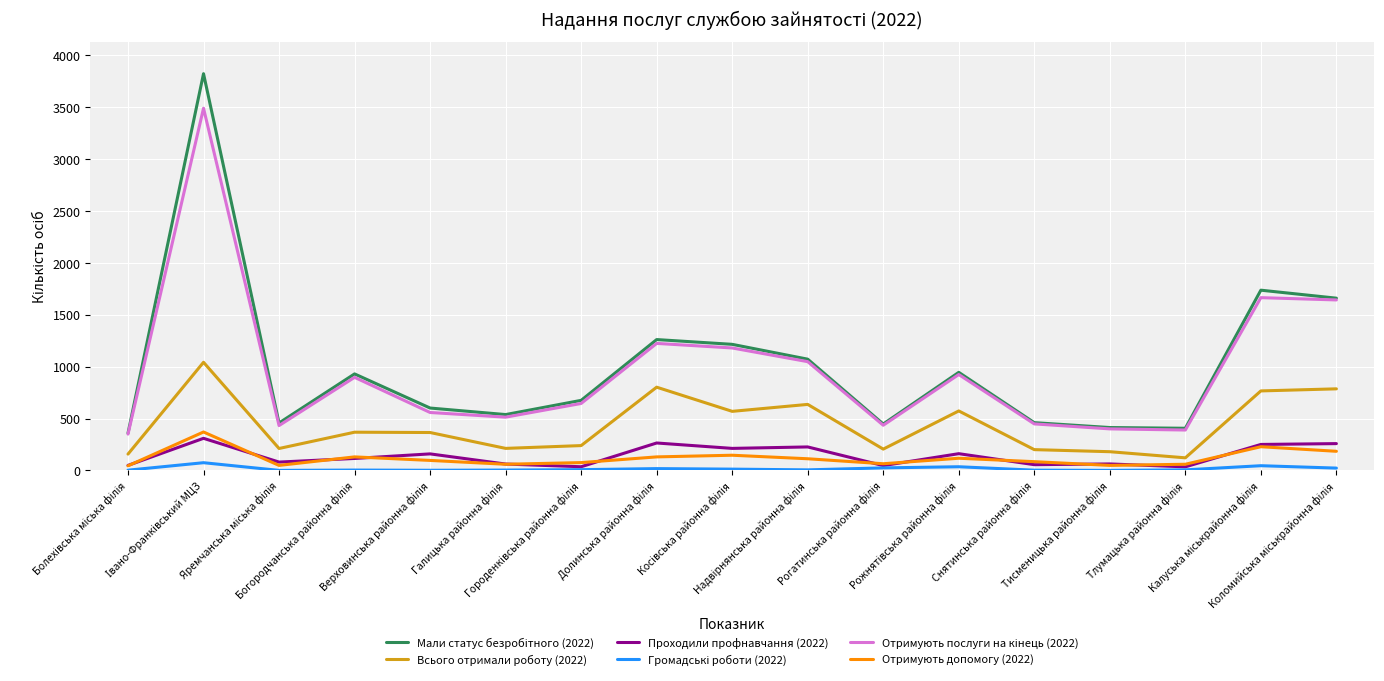

What is the maximum value for Проходили профнавчання (2022)?

309